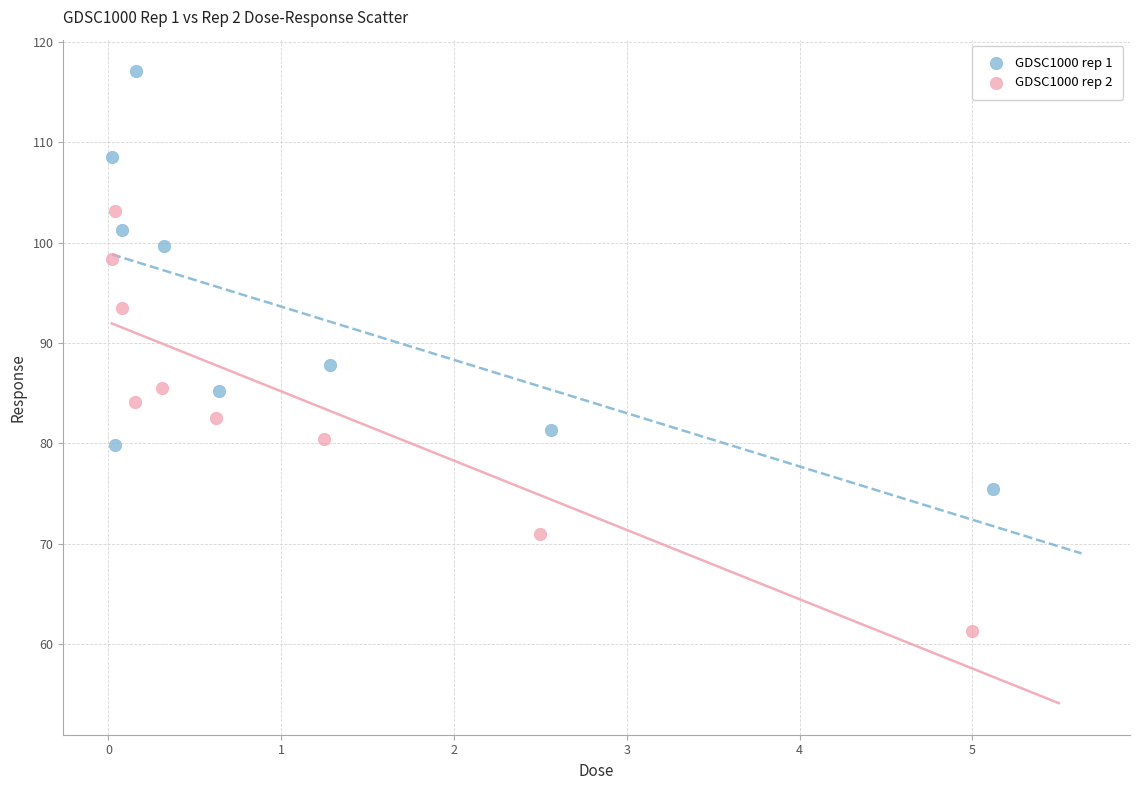

Which series contains the highest Y value?

GDSC1000 rep 1